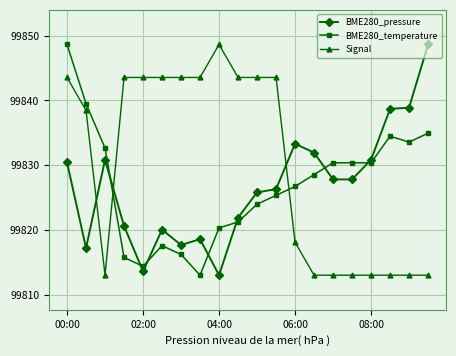

What is the average value of the Signal series?

99830.1